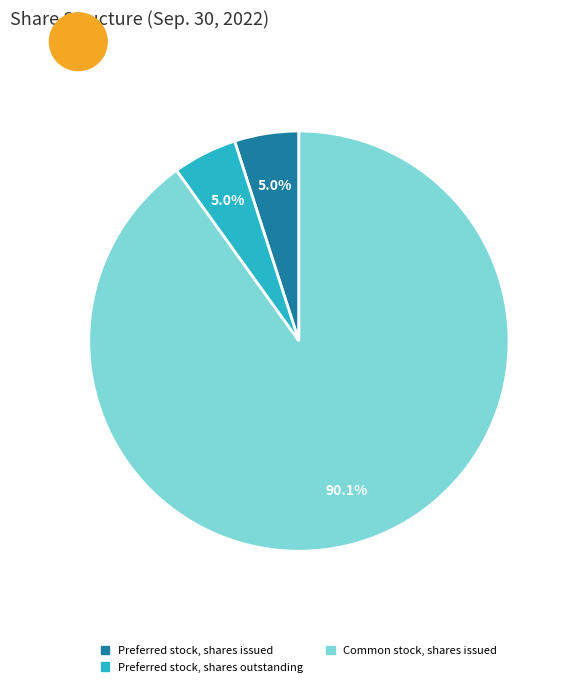

Is there a majority slice in this chart?

Yes